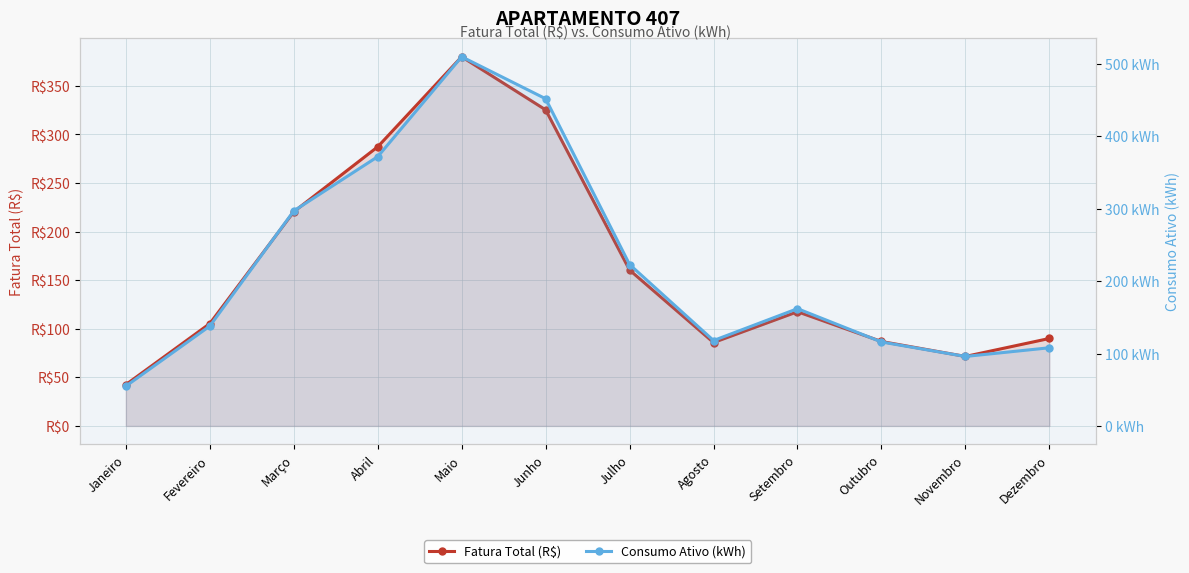

Reading left to right, list all the values displayed in this chart.

Fatura Total (R$): Janeiro=42.5	Fevereiro=105.4	Março=220.4	Abril=287.3	Maio=379.9	Junho=325.3	Julho=160.4	Agosto=85.8	Setembro=117.5	Outubro=86.9	Novembro=71.5	Dezembro=90.0
Consumo Ativo (kWh): Janeiro=55.0	Fevereiro=138.0	Março=297.0	Abril=372.0	Maio=510.0	Junho=452.0	Julho=223.0	Agosto=118.0	Setembro=162.0	Outubro=116.0	Novembro=96.0	Dezembro=108.0